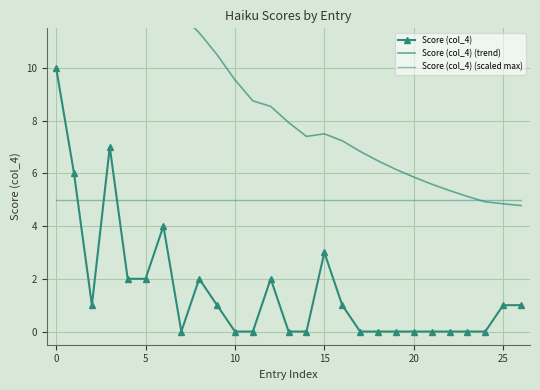

What is the difference between the highest and lowest values at 18?

6.5